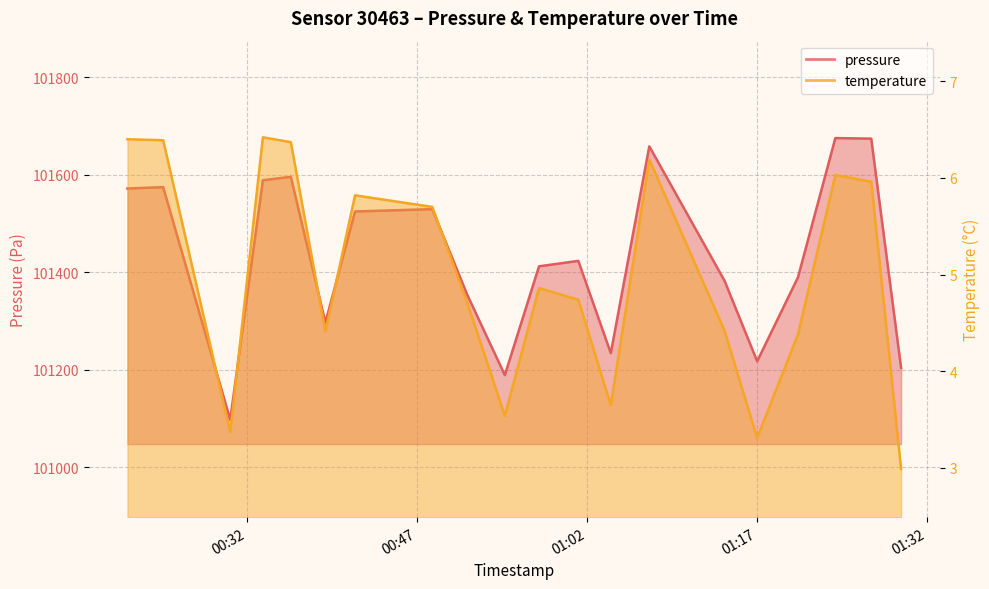

Which has a higher value, 2022-12-18T01:14:08 or 2022-12-18T00:33:24?

2022-12-18T00:33:24